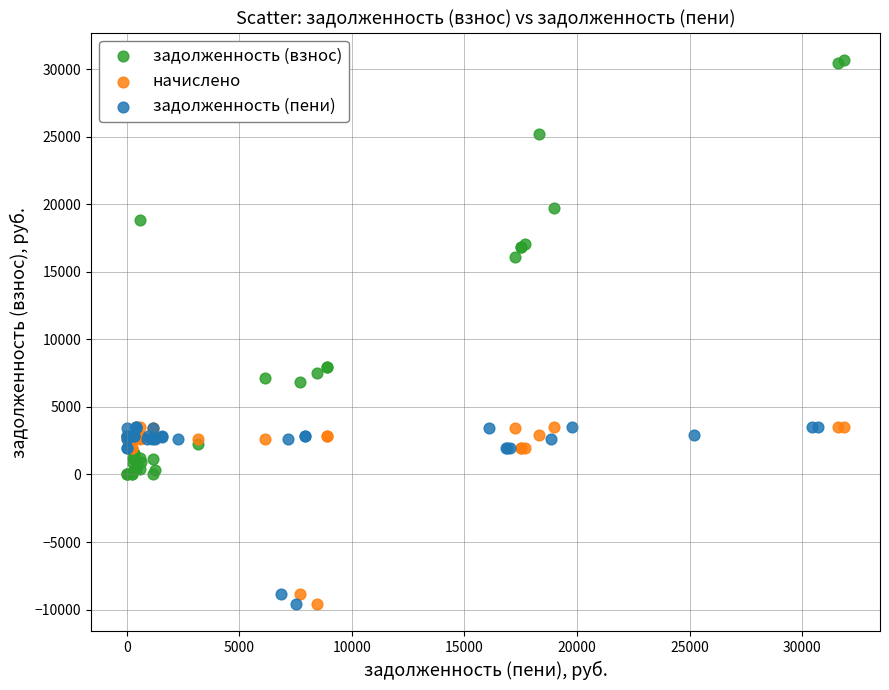

Which series has the largest Y range (max minus min)?

задолженность (взнос)